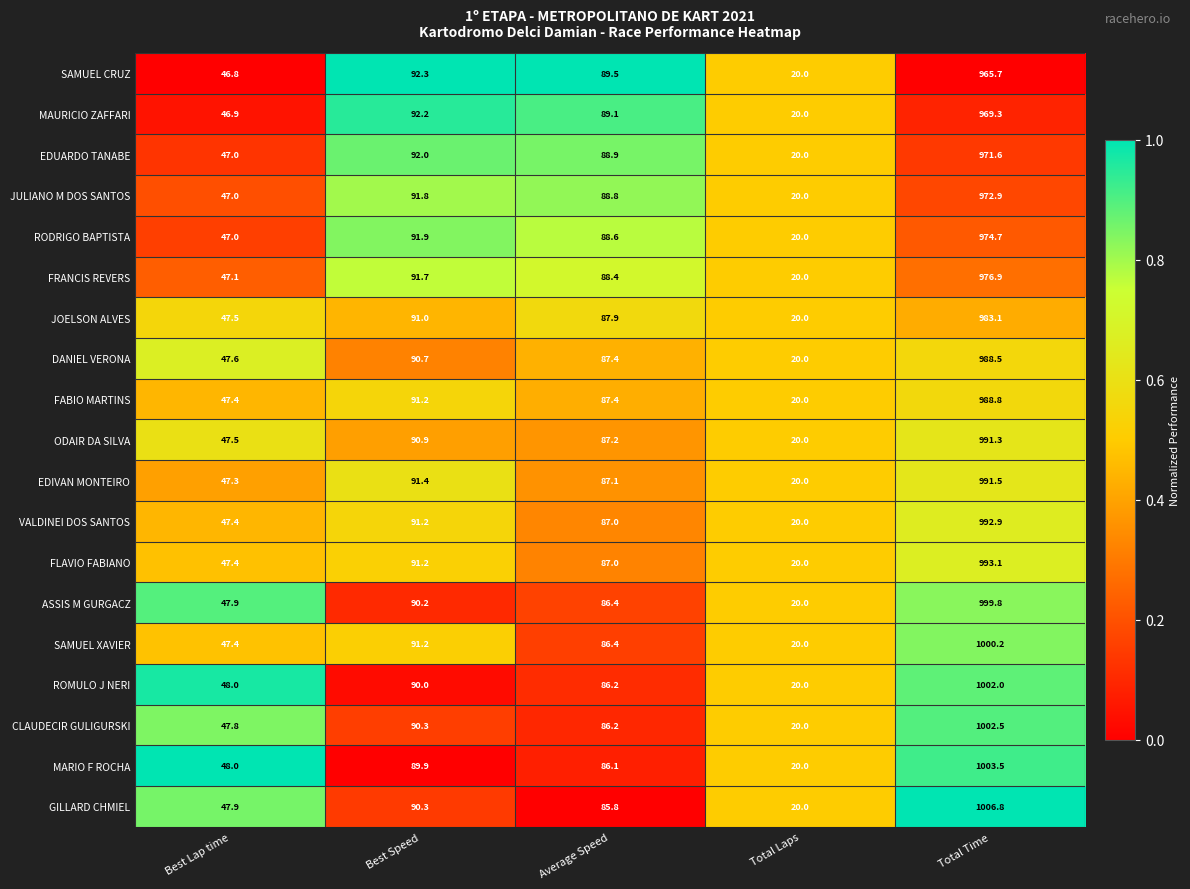

Is it true that GILLARD CHMIEL equals 85.8 at Average Speed?

True